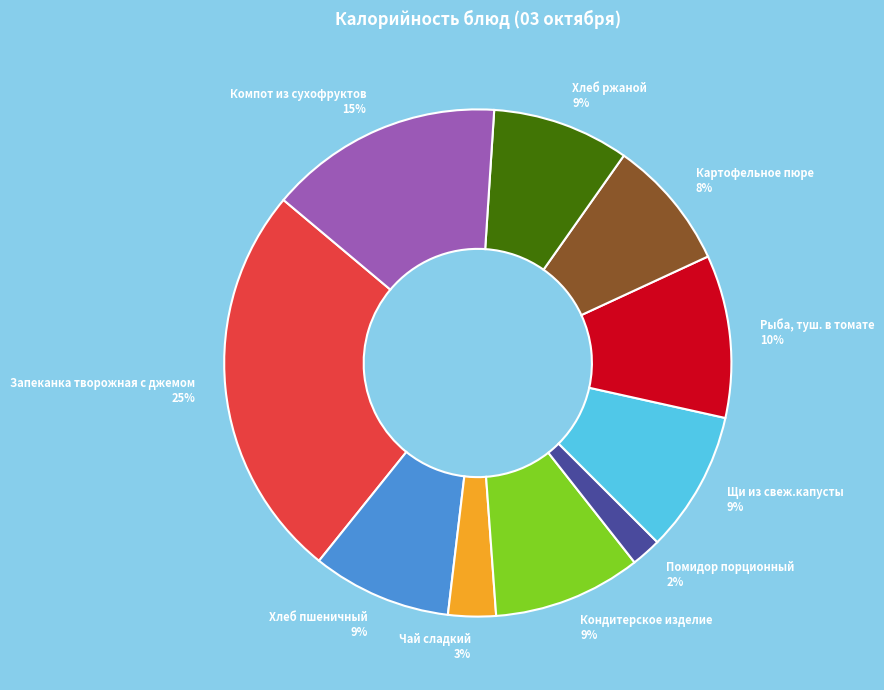

True or false: Чай сладкий accounts for 3% of the total.

True